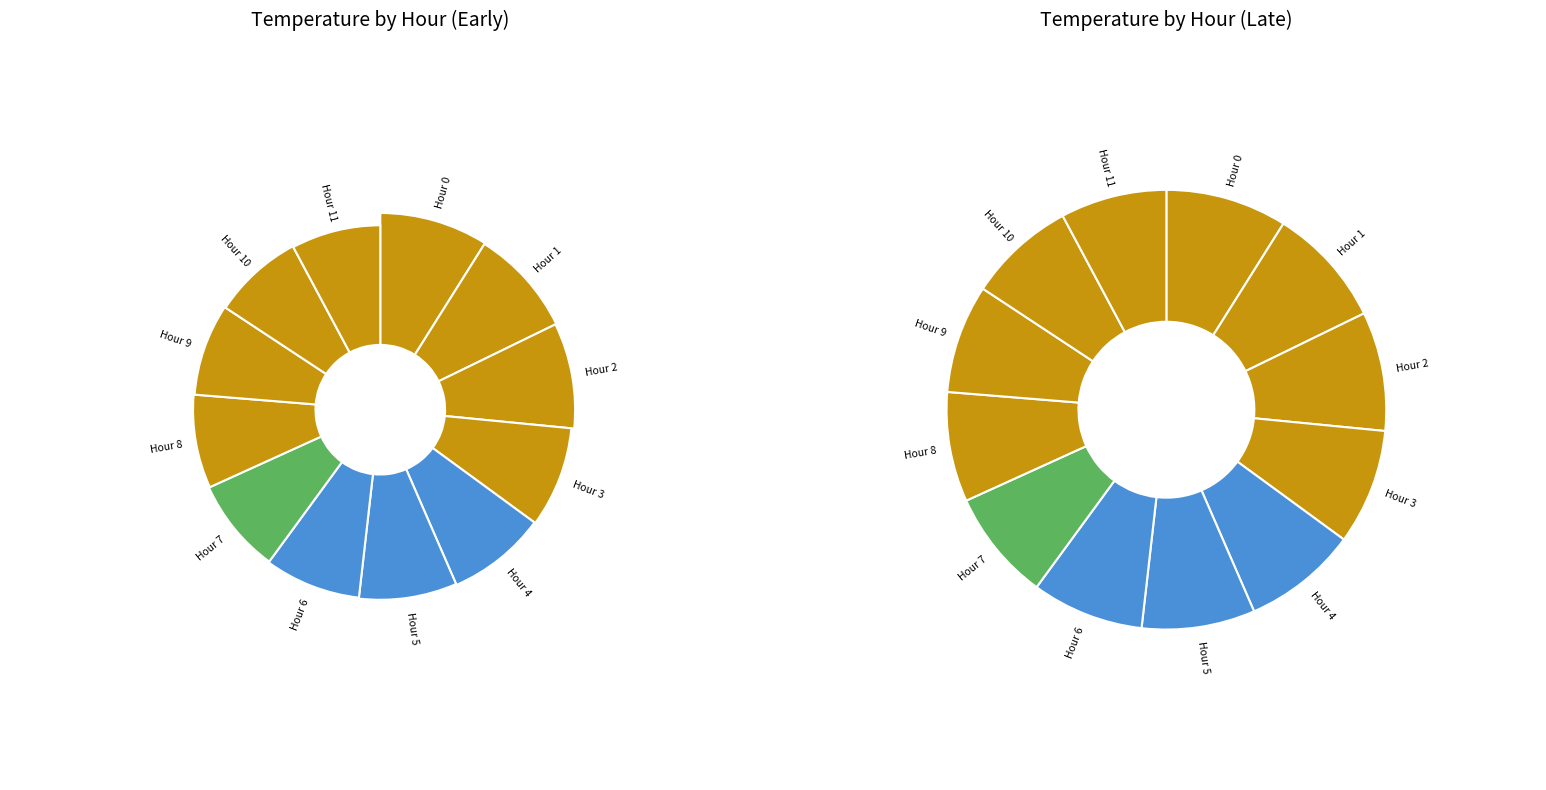

What is the change in value from Hour 2 to Hour 8?

-0.8